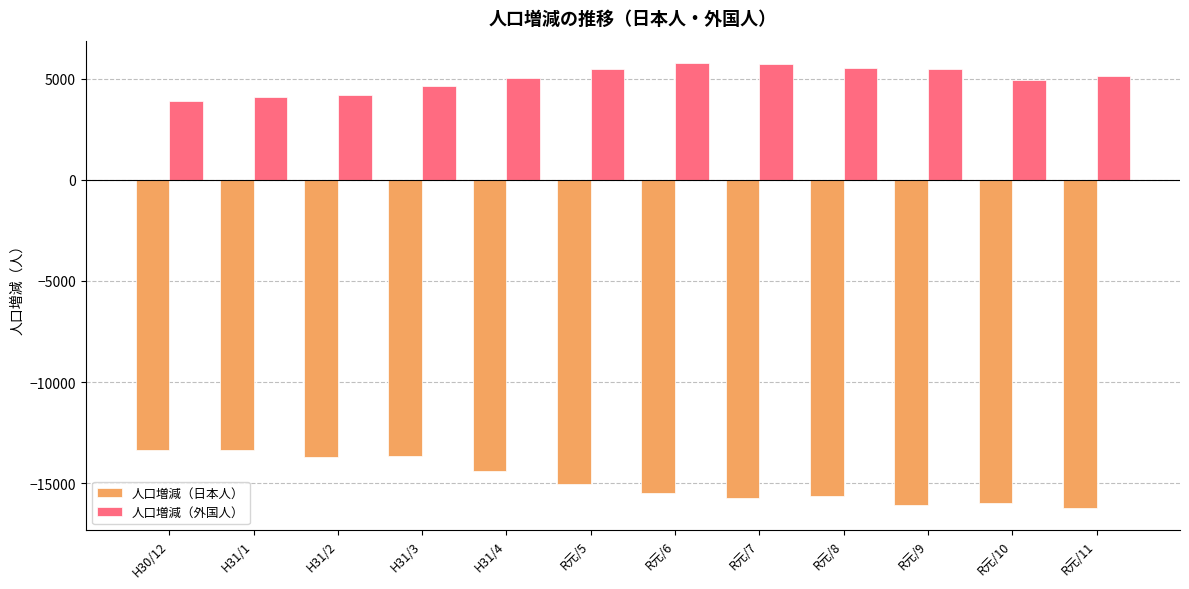

What is the label of the 3rd bar from the right?

R元/9